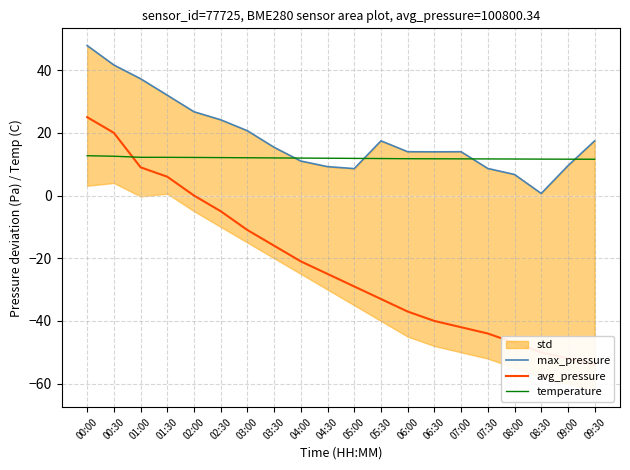

What is the average value of the max_pressure series?

18.8